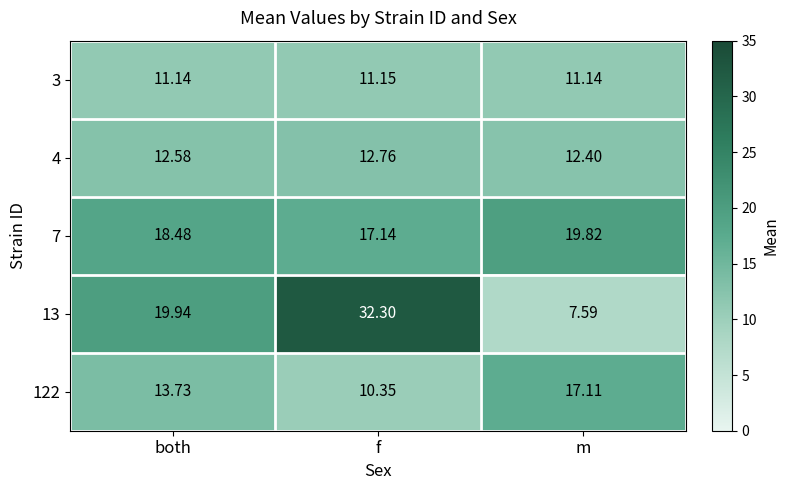

Where is 122 nearest to the value 13?

both